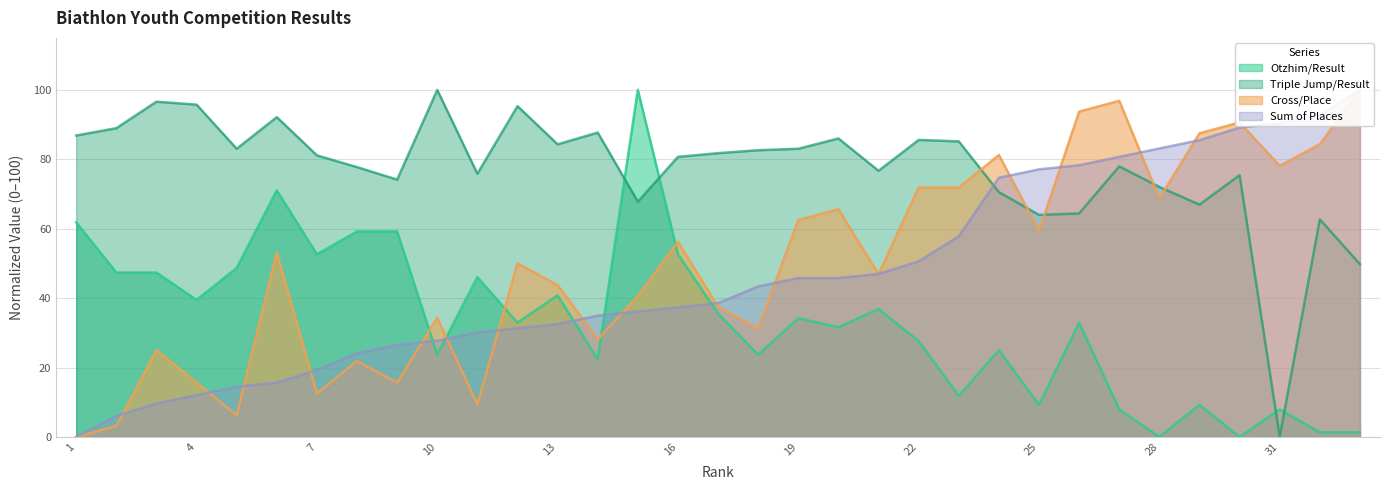

What is the sum of all Sum of Places values?

1538.6